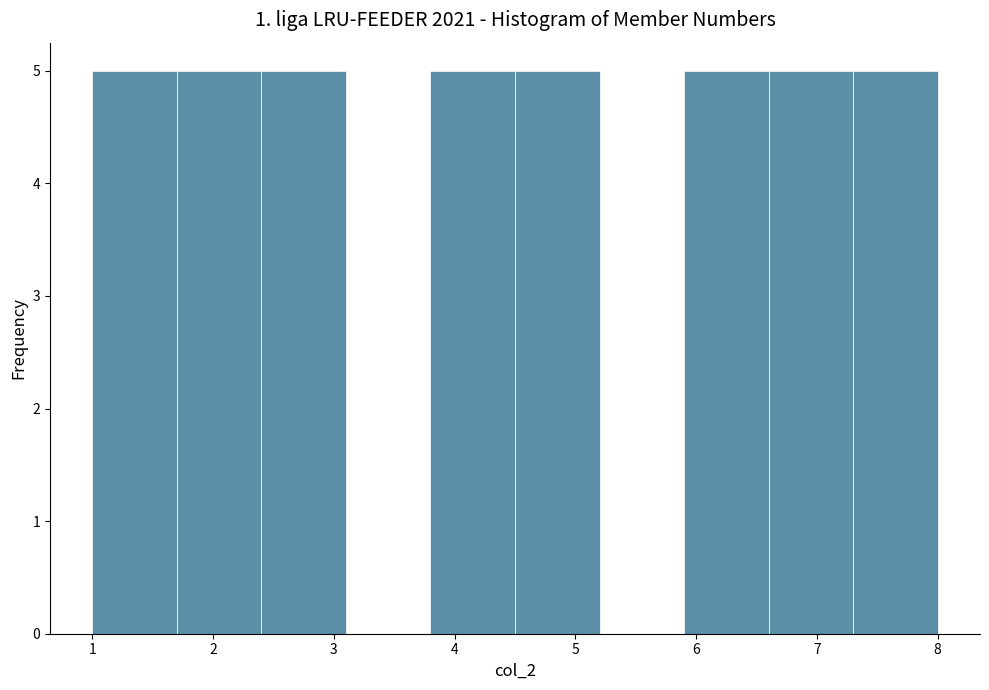

Reading left to right, list every bar in this chart as the range it spans on the x-axis followed by its height. The values are not printed on the chart, so give them approximately, as read against the axis.

1.0 to 1.7: 5
1.7 to 2.4: 5
2.4 to 3.1: 5
3.1 to 3.8: 0
3.8 to 4.5: 5
4.5 to 5.2: 5
5.2 to 5.9: 0
5.9 to 6.6: 5
6.6 to 7.3: 5
7.3 to 8.0: 5